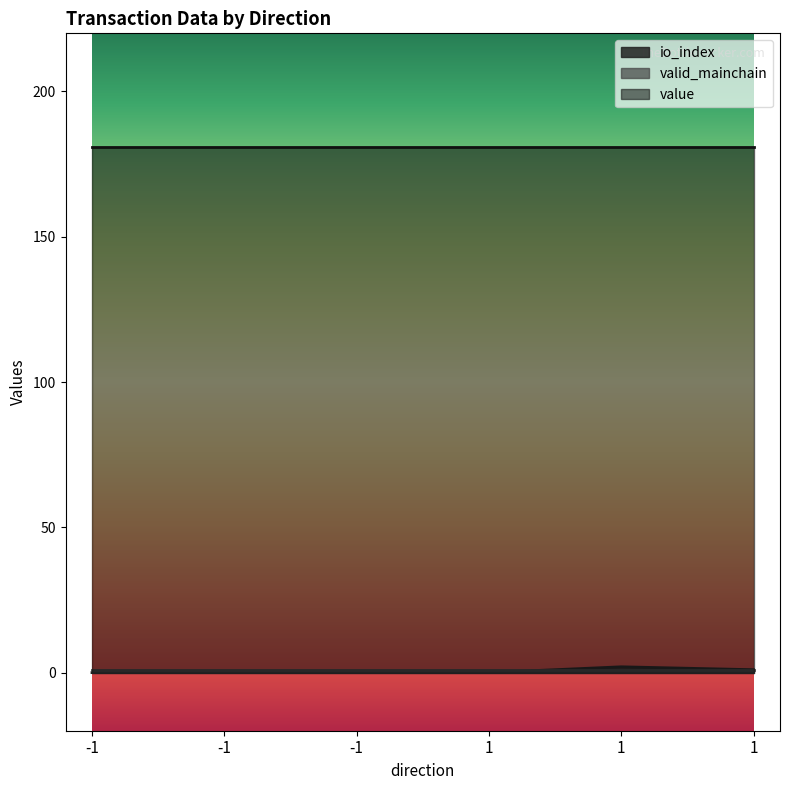

Where do valid_mainchain and io_index first cross each other?

1 and 1